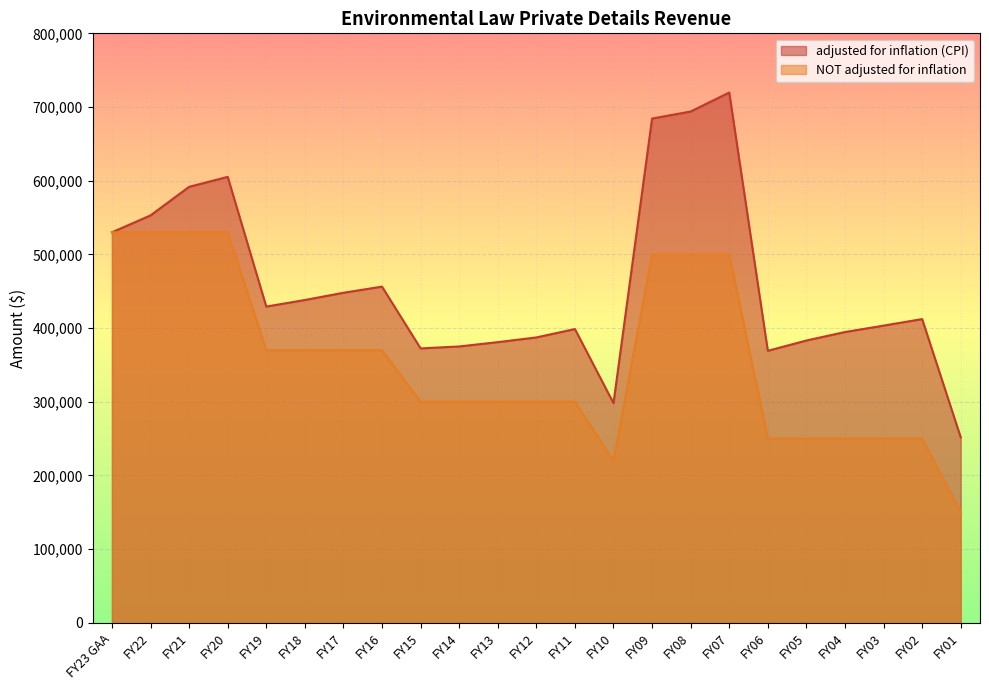

What is the difference between the second highest and second lowest values in the adjusted for inflation (CPI) series?

395735